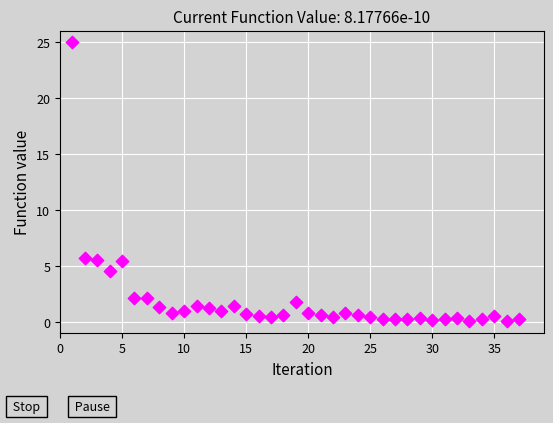

What is the range of X values (max minus min)?

36.0